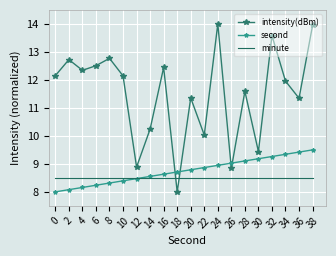

What is the maximum value for intensity(dBm)?

14.0